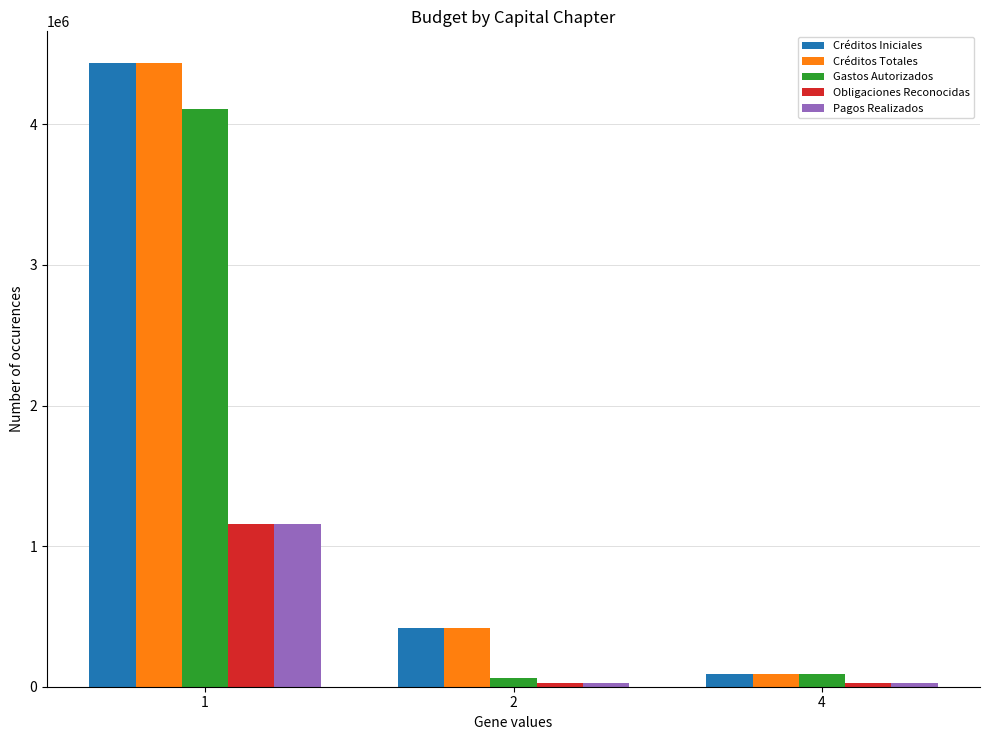

At which label does Obligaciones Reconocidas reach its peak?

1